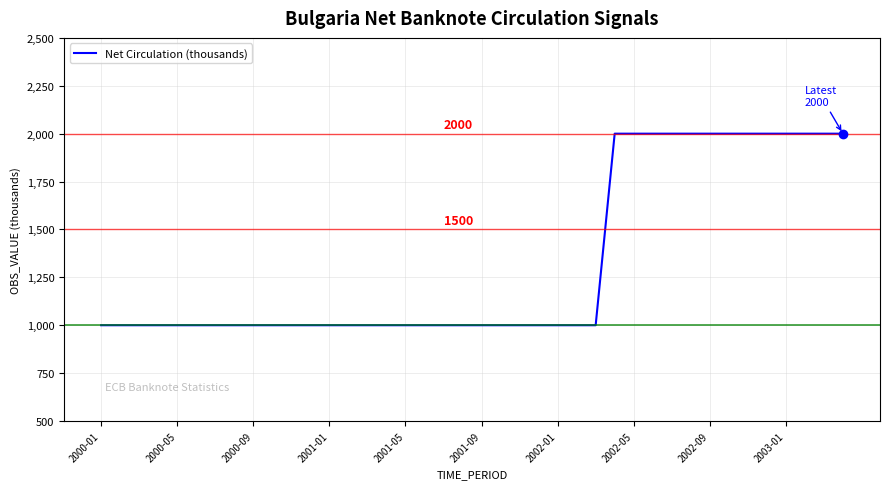

What is the maximum value shown in the chart?

2000